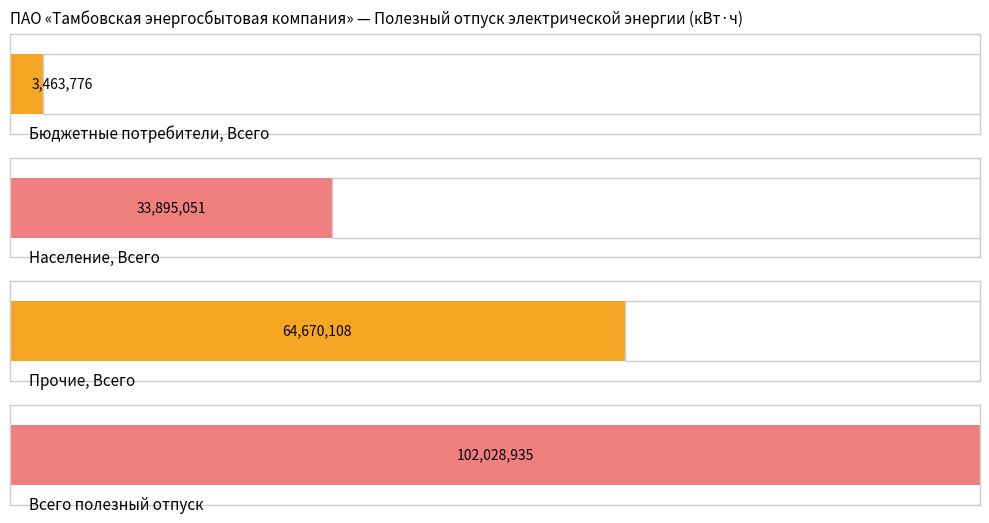

Count the number of data series in this chart.

4